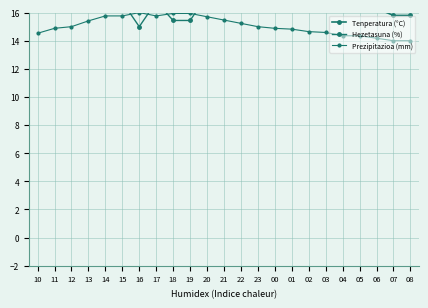

Reading left to right, list all the values displayed in this chart.

Tenperatura (°C): 20.8	22.8	23.9	26.2	27.5	28.7	29.5	28.9	28.8	28.1	27.0	25.2	23.1	21.4	20.5	20.0	19.3	18.7	17.4	17.1	16.3	15.8	15.8
Hezetasuna (%): 26.0	23.4	22.5	19.4	16.8	16.8	15.0	16.8	15.4	15.4	17.2	19.0	20.7	22.5	23.4	23.8	25.1	25.6	27.4	27.4	28.7	30.0	30.0
Prezipitazioa (mm): 14.5	14.9	15.0	15.4	15.8	15.8	16.0	15.8	15.9	15.9	15.7	15.5	15.2	15.0	14.9	14.8	14.6	14.6	14.4	14.4	14.2	14.0	14.0